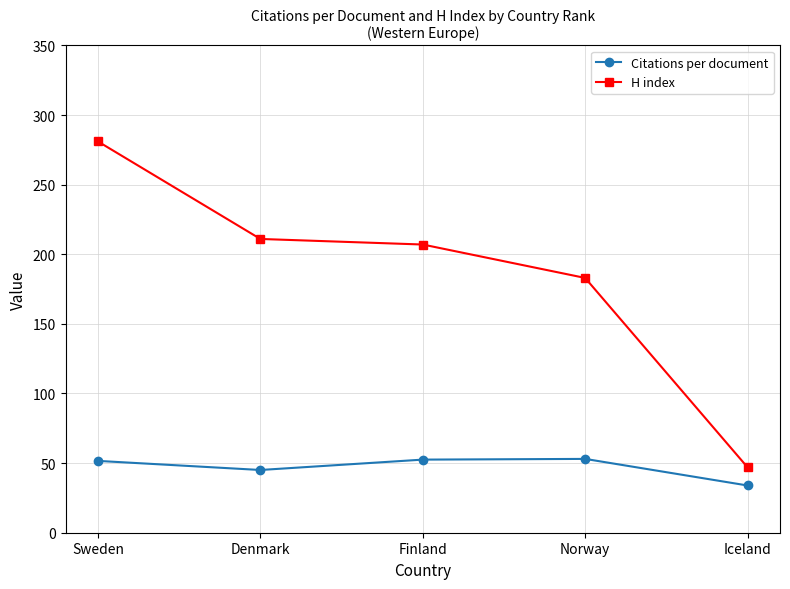

How many data points in Citations per document are less than 51?

2